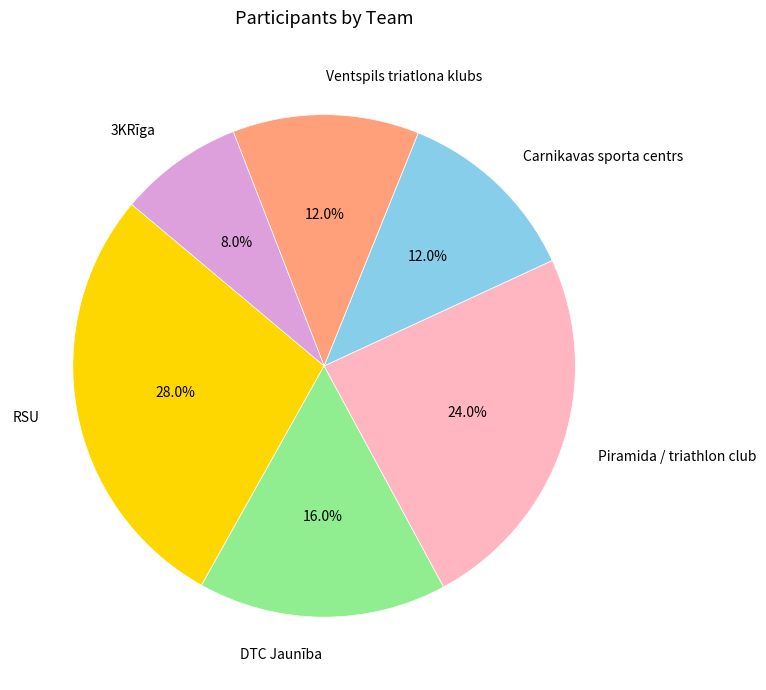

Is there any slice that represents more than half of the pie?

No